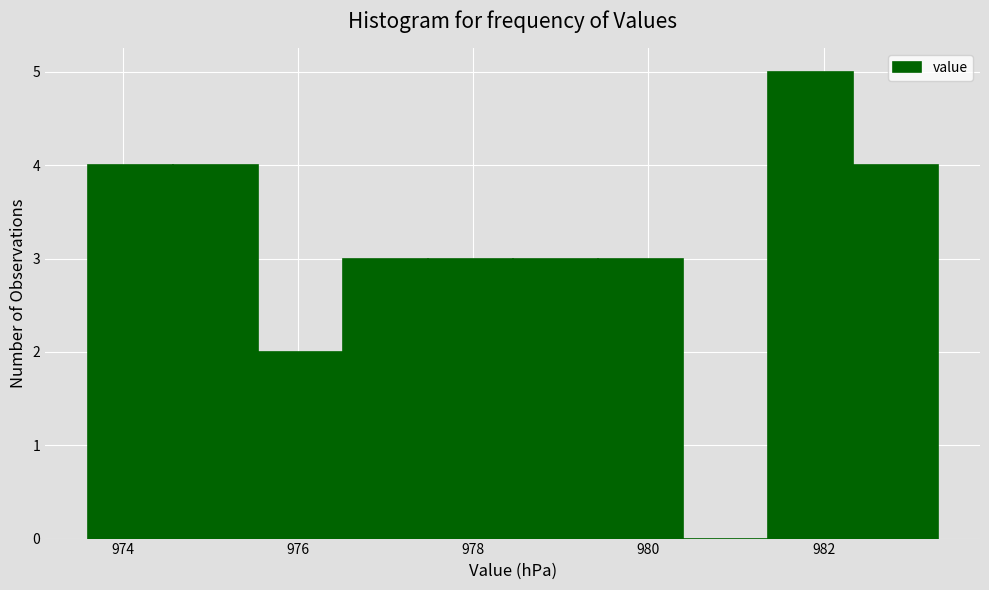

Which range on the x-axis has the tallest bar?

981.4 to 982.4